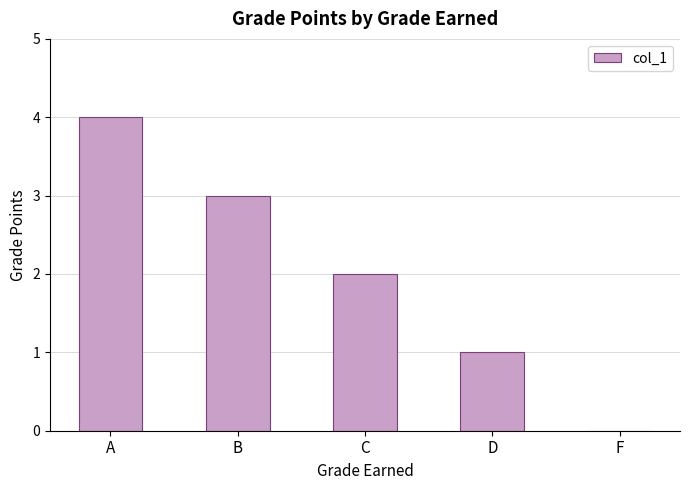

At which label is the value closest to 2?

C